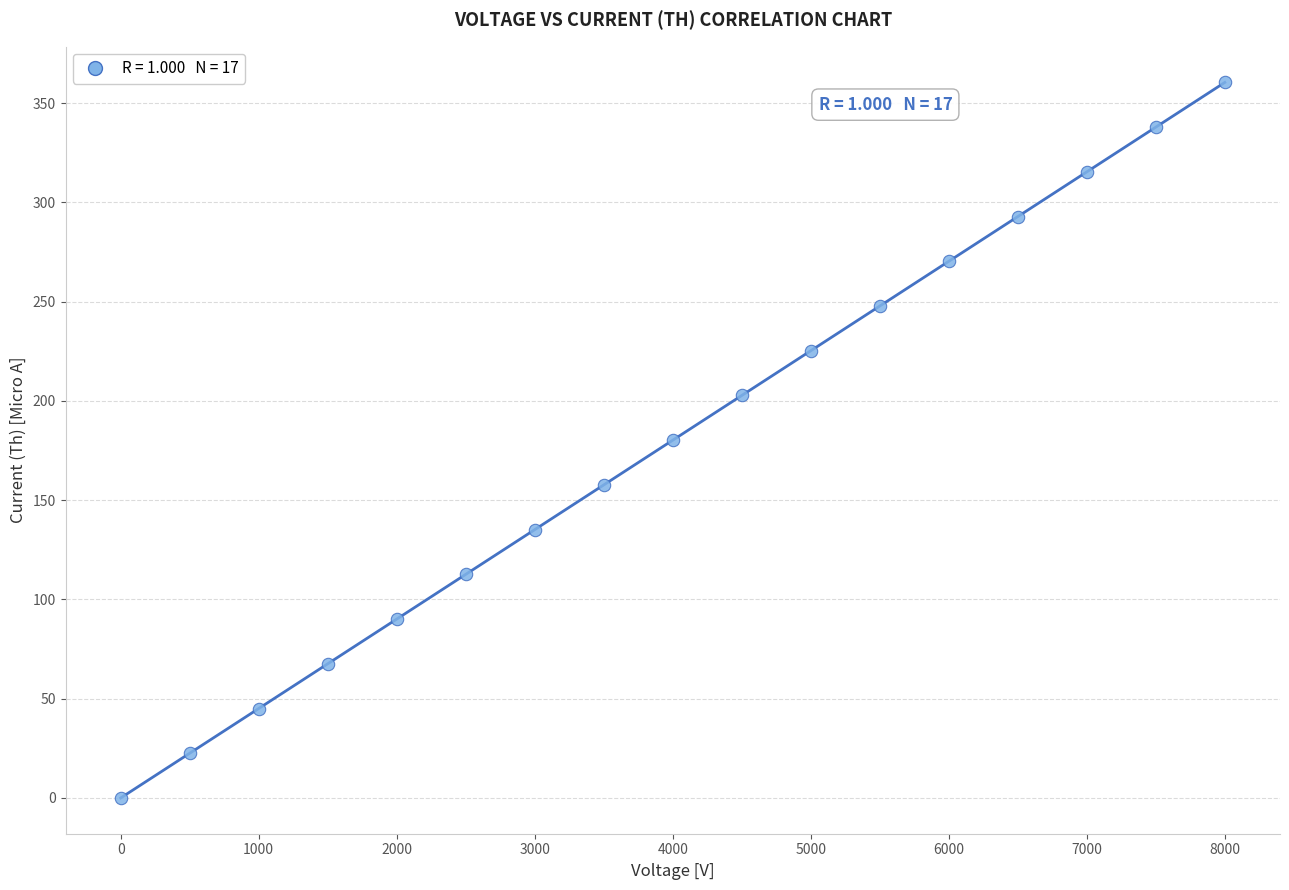

What is the range of Y values (max minus min)?

360.4